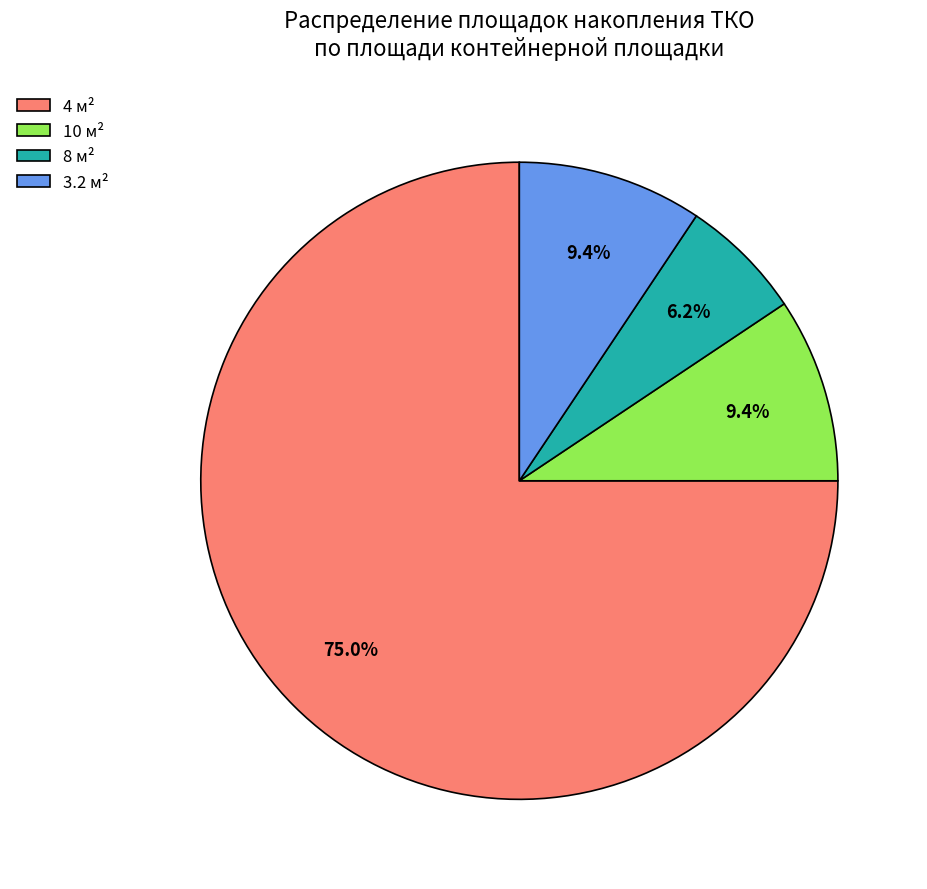

How many slices are in this pie chart?

4